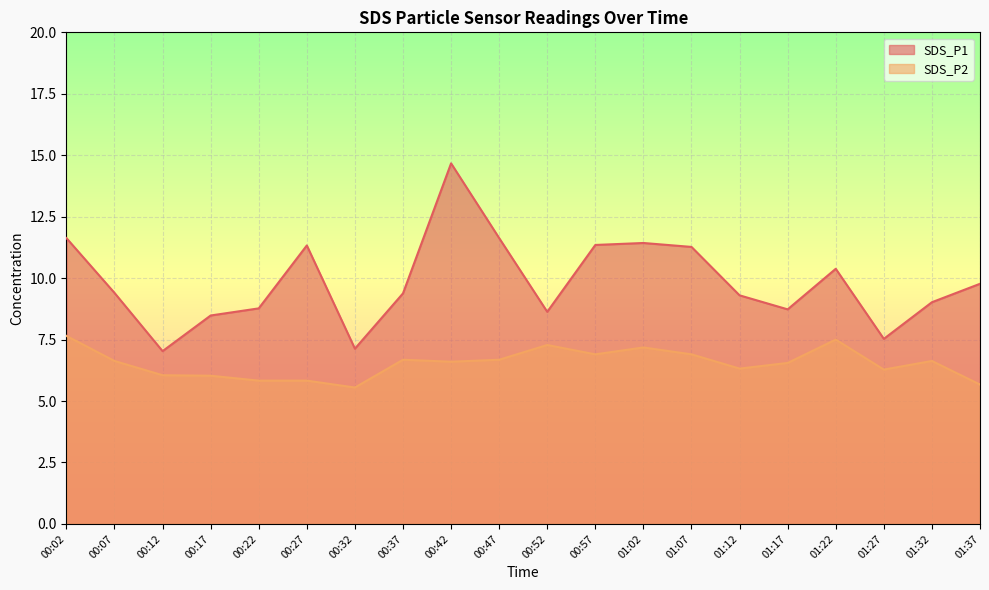

Which category has the lowest value in the SDS_P1 series?

00:12